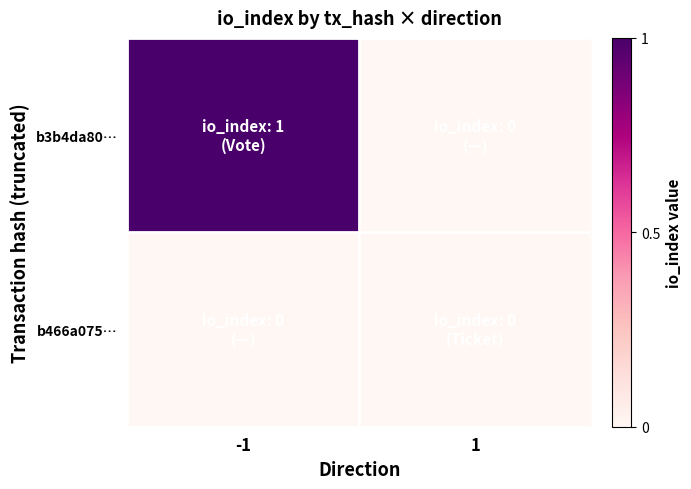

At which category is the sum across all series the highest?

-1